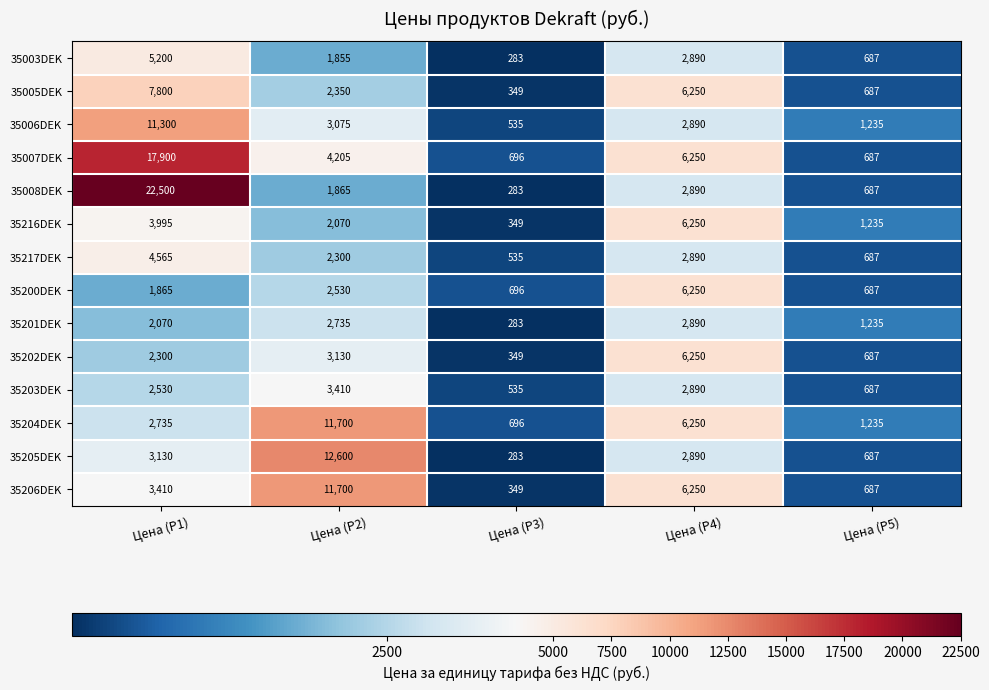

What is the minimum value shown in the chart?

283